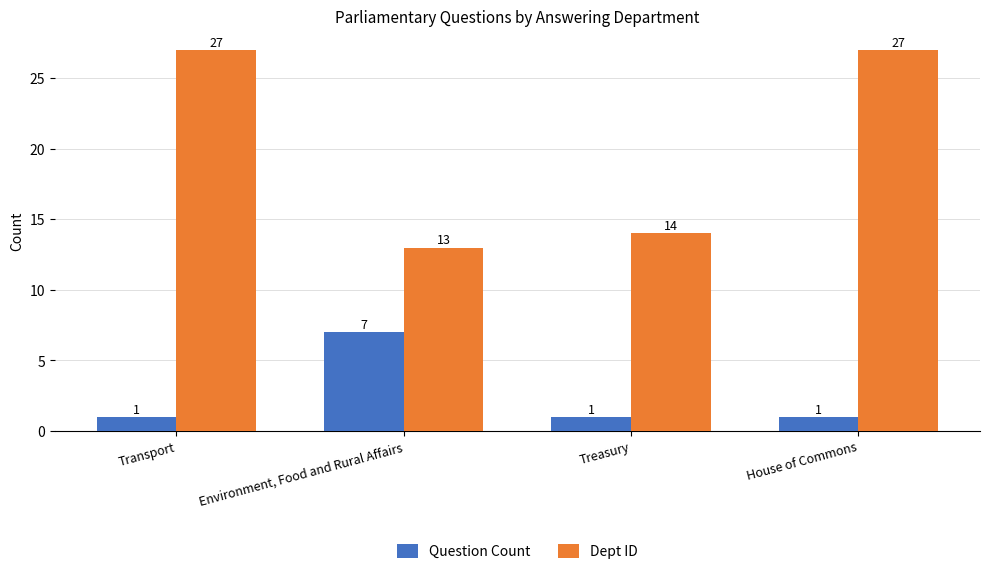

The value of Question Count at Treasury is 2. True or false?

False